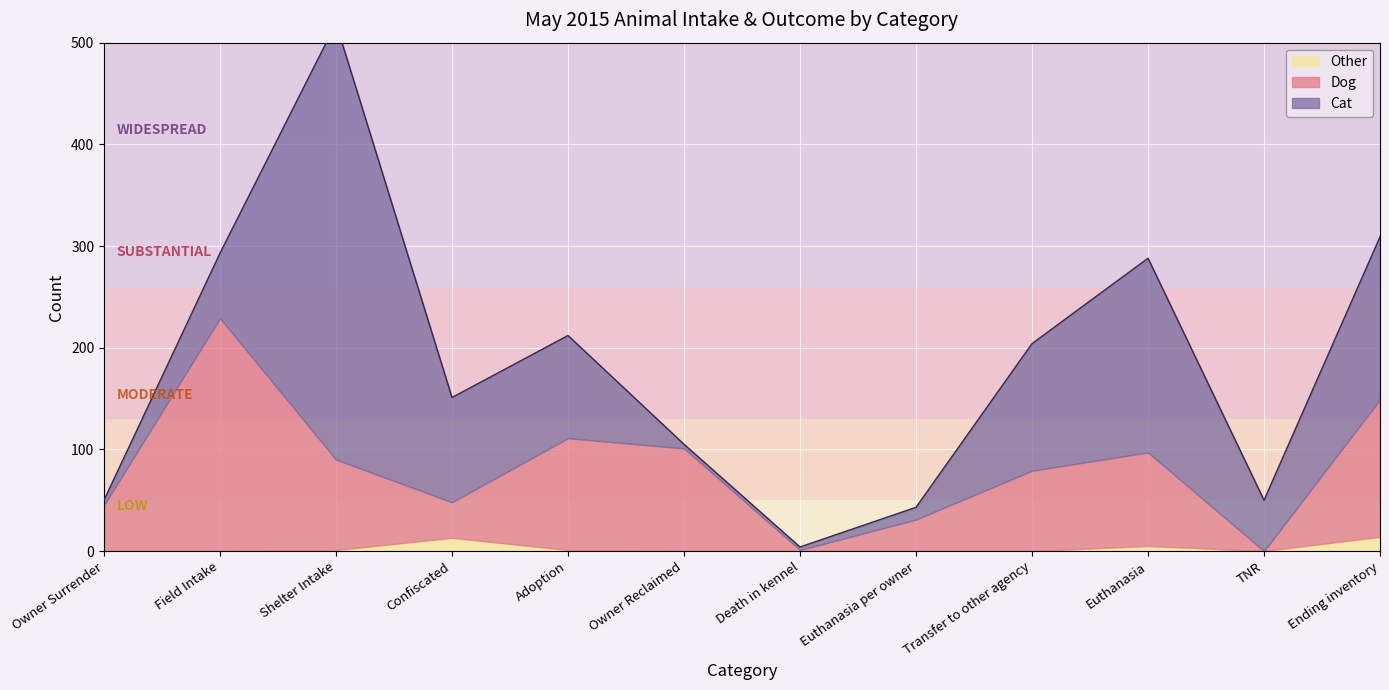

Which category has the highest value in the Cat series?

Shelter Intake